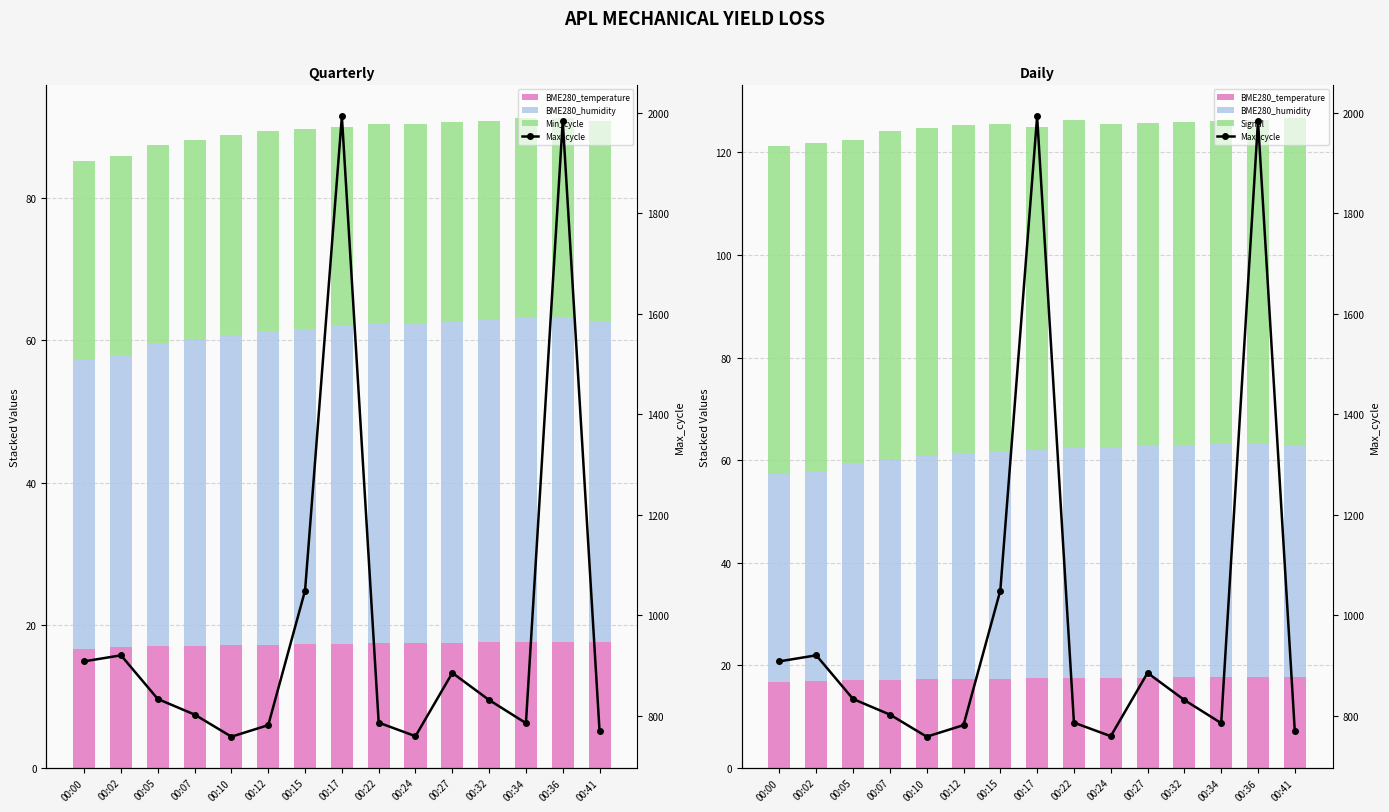

List the series in order of their peak value, highest first.

Max_cycle, Signal, BME280_humidity, Min_cycle, BME280_temperature